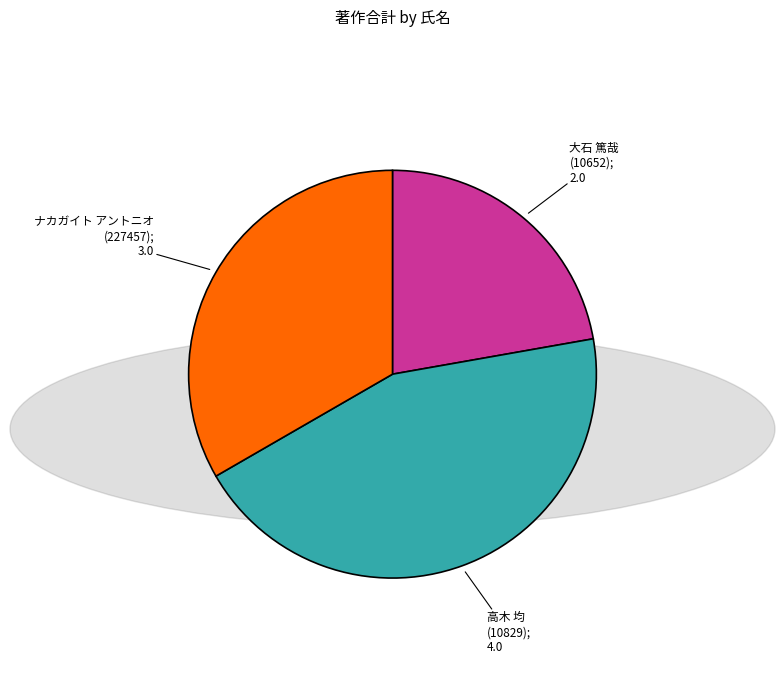

Is there a majority slice in this chart?

No